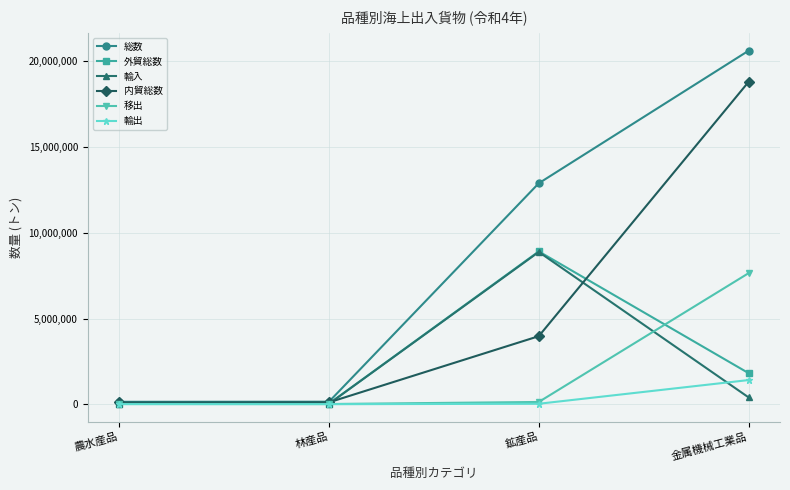

Which category has the highest value across all series?

金属機械工業品